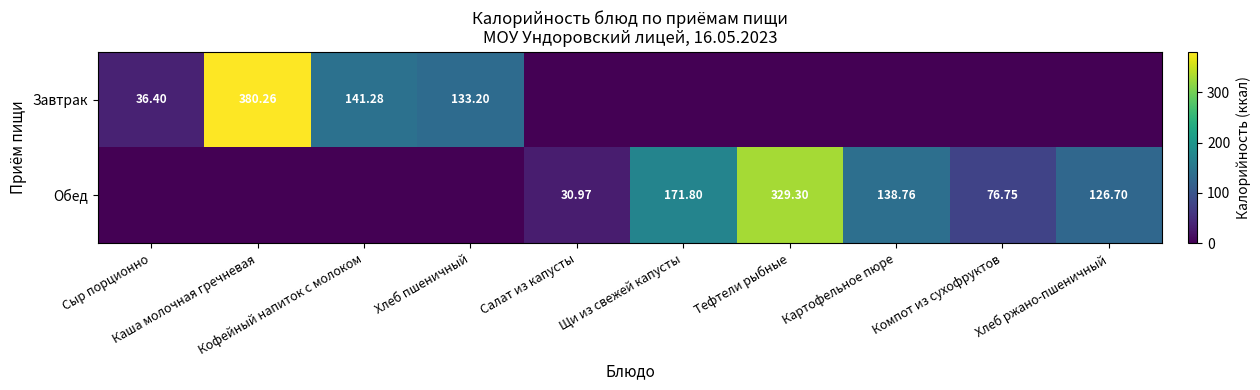

Which series has the widest spread of values?

Завтрак